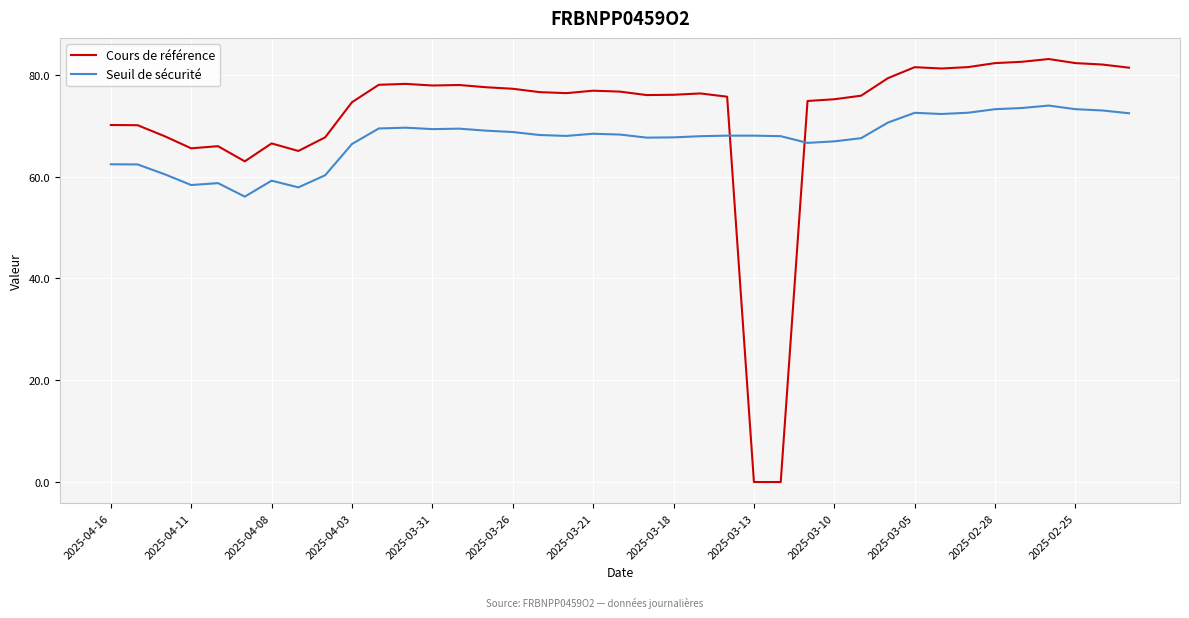

Which series has the largest range (max minus min)?

Cours de référence